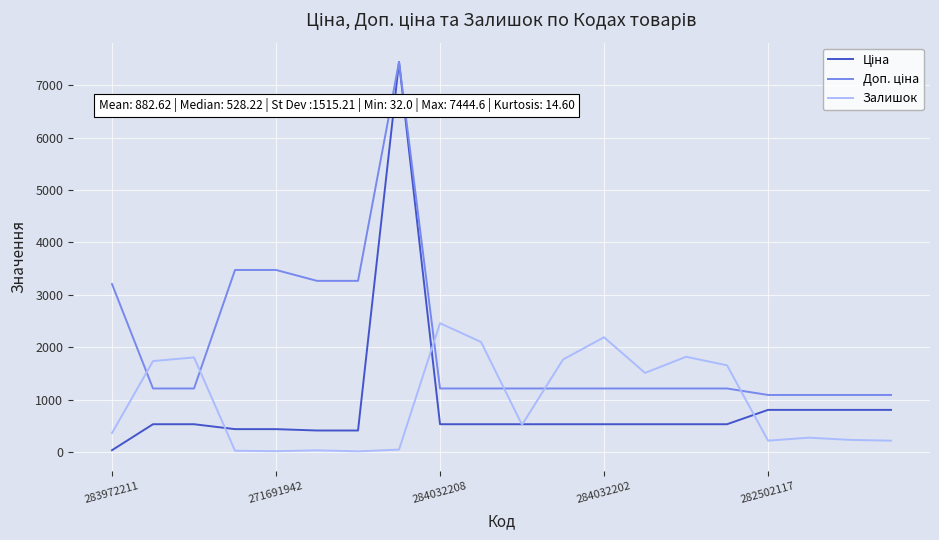

What is the maximum value shown in the chart?

7444.6